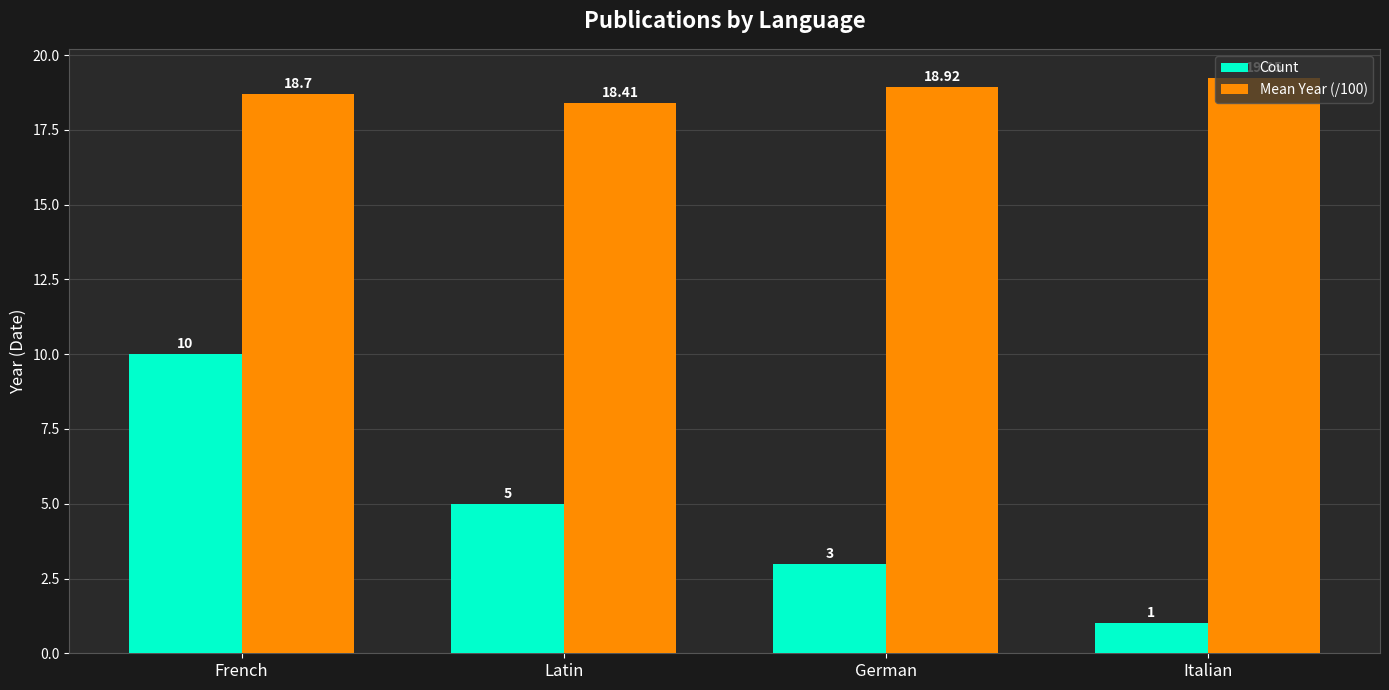

How many categories are shown in the chart?

4